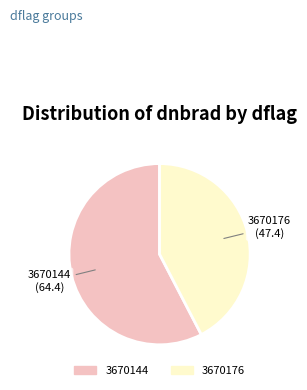

The 3670176 slice represents 42% of the pie. True or false?

True